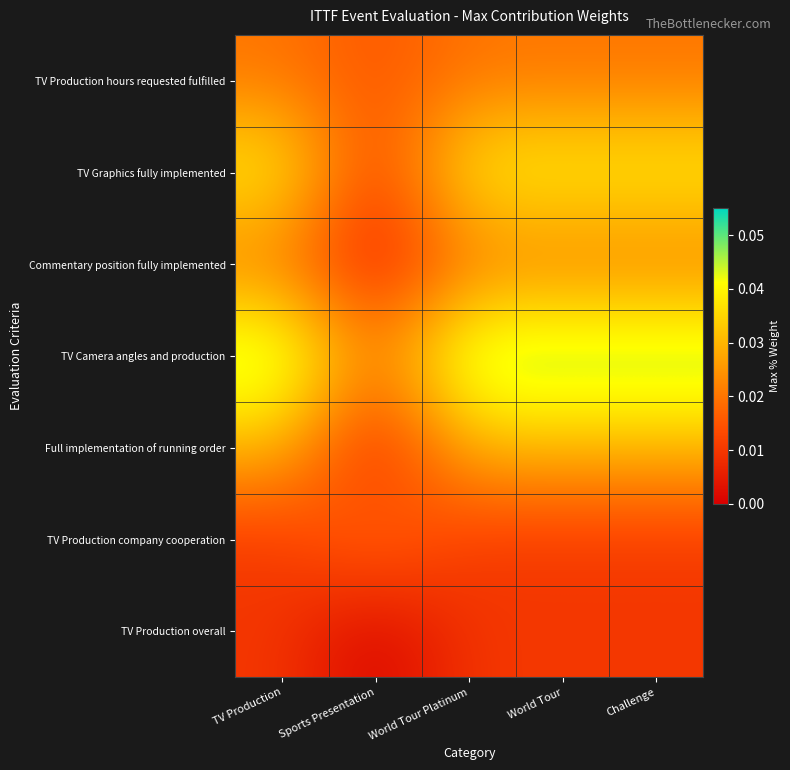

What is the maximum value shown in the chart?

0.1